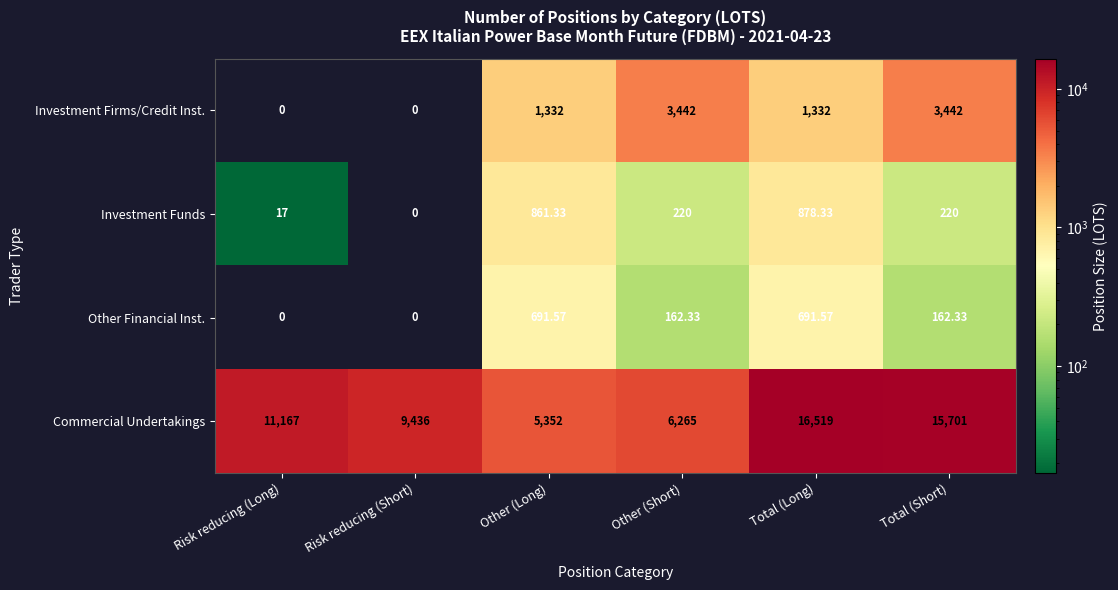

Which series has the largest range (max minus min)?

Commercial Undertakings